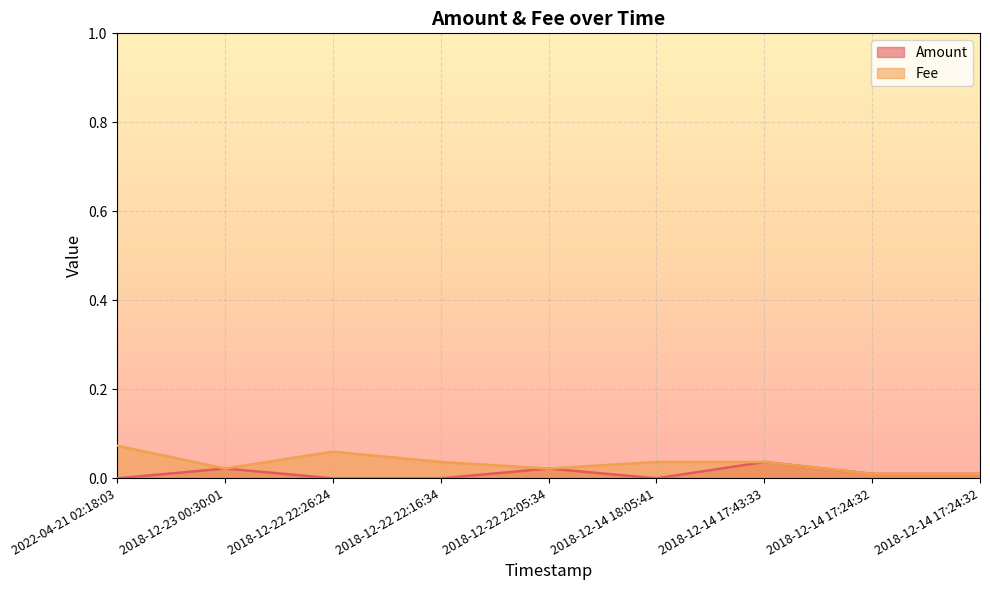

Where is the first local minimum for Fee?

2018-12-23 00:30:01